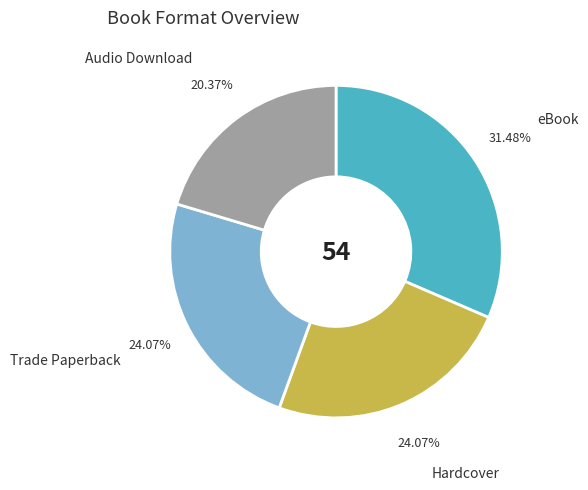

Count the number of slices in the pie.

4